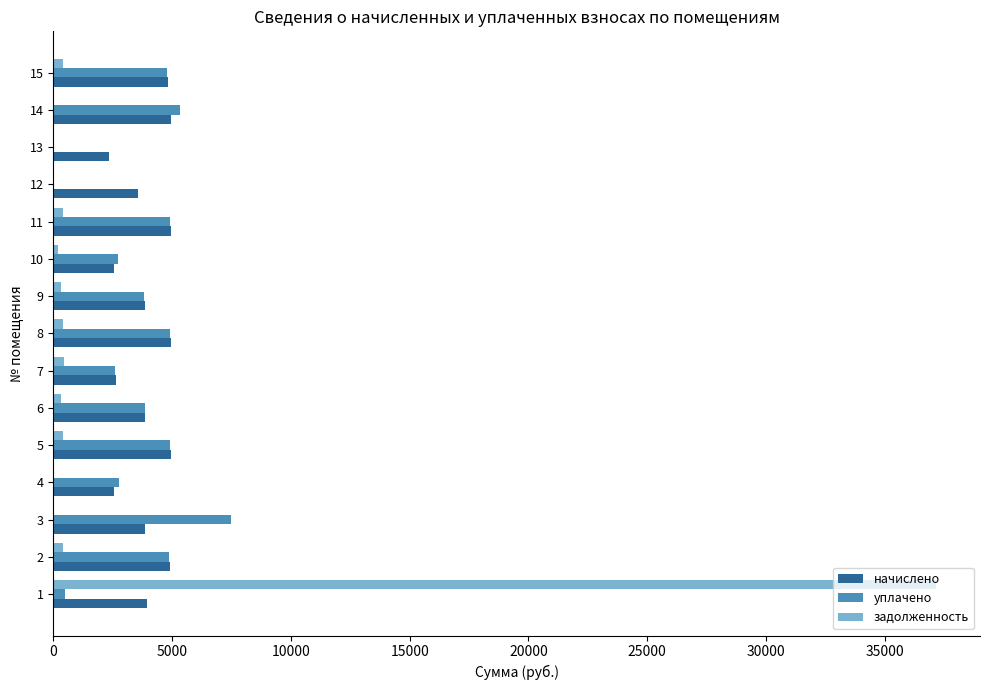

Is the value of уплачено at 2 greater than the value of начислено at 3?

Yes